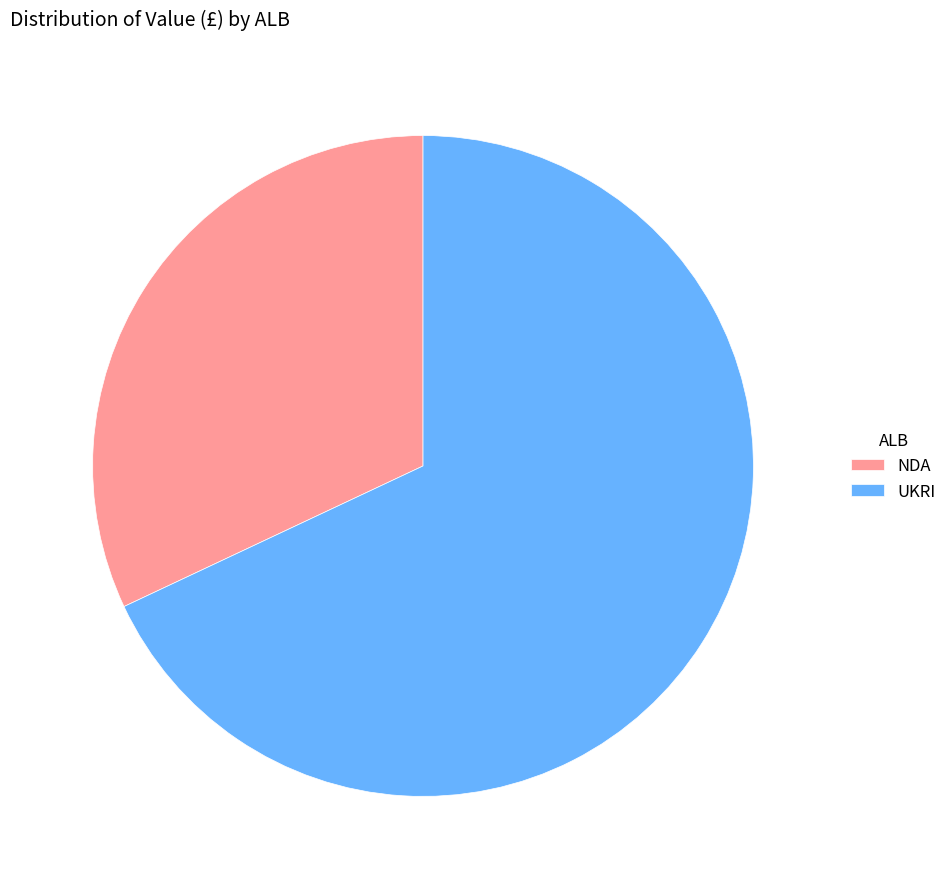

How many slices are in this pie chart?

2